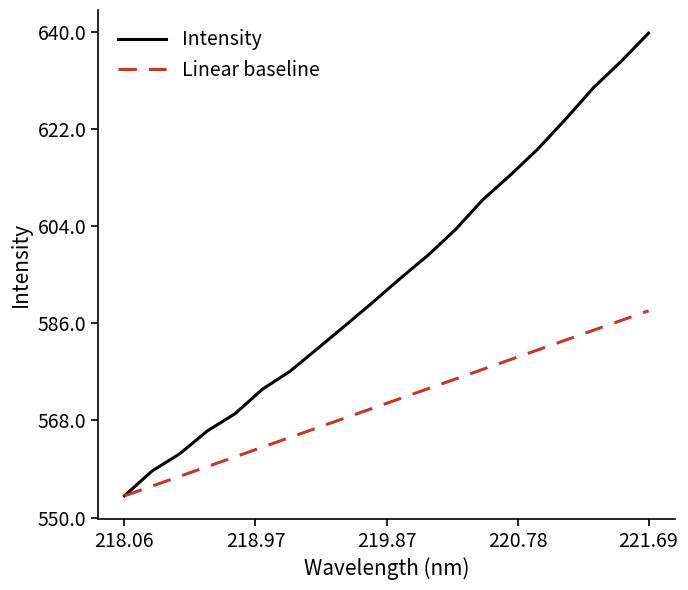

True or false: Linear baseline has more than 2 points higher than both neighbors.

False